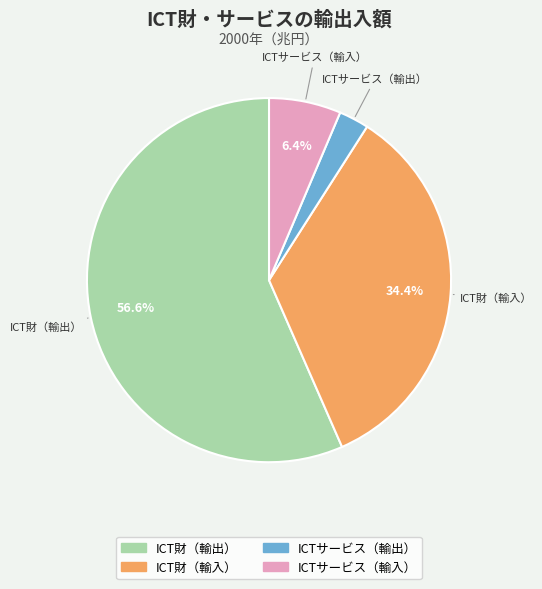

The ICT財（輸出） slice represents 57% of the pie. True or false?

True